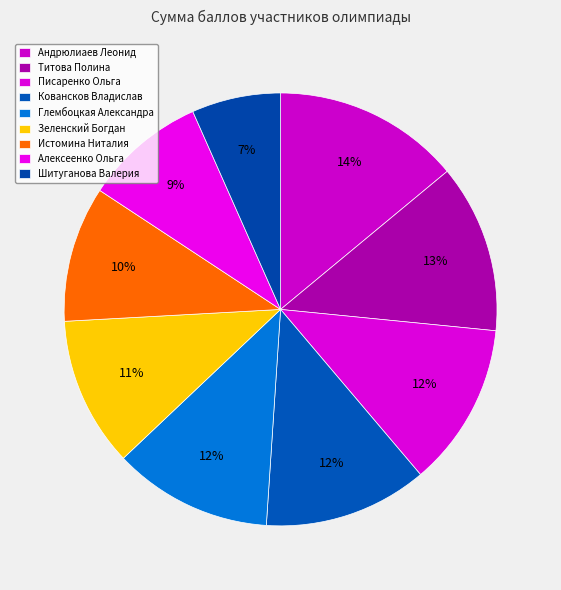

To the nearest percent, what portion does Писаренко Ольга represent?

12%